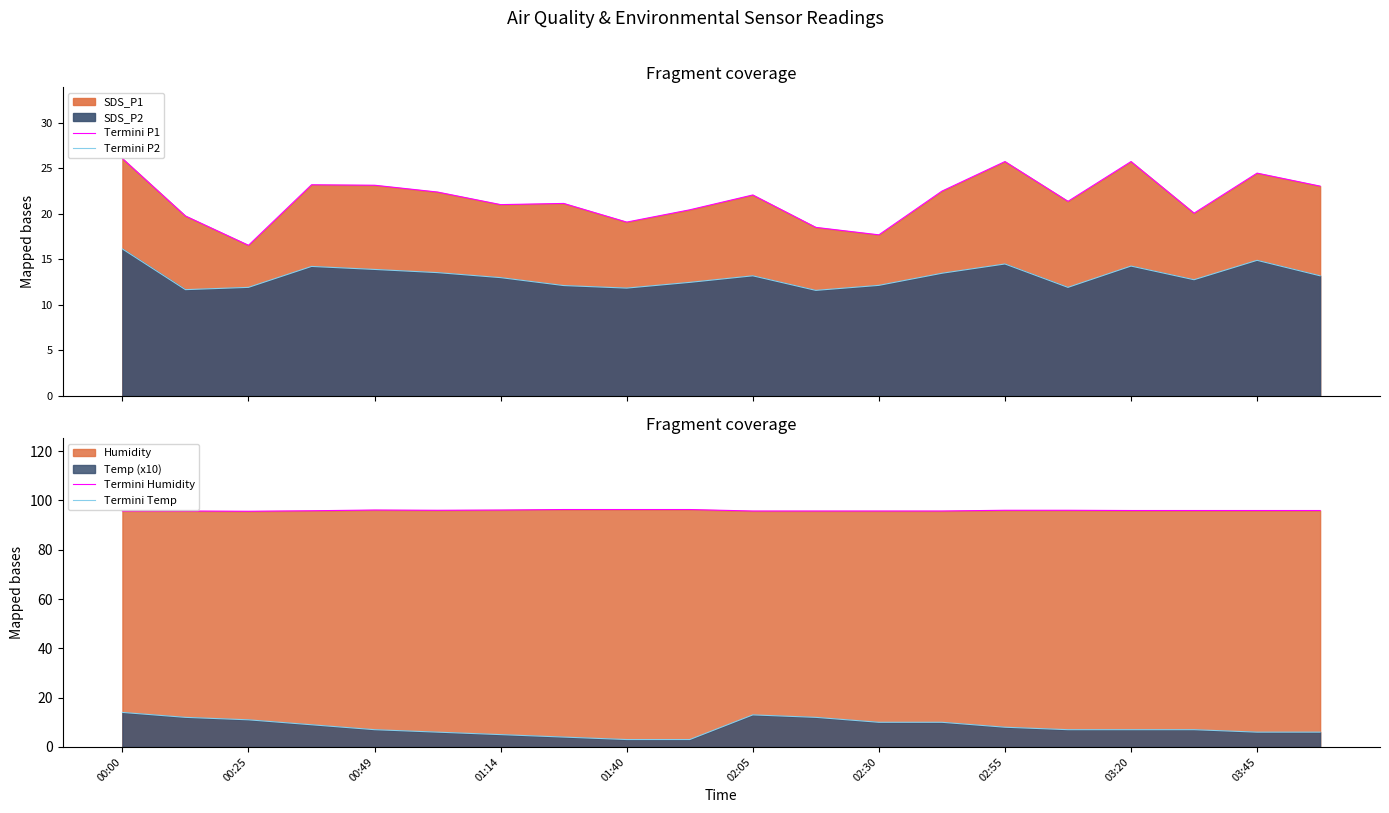

What is the maximum value for Termini Humidity?

96.3